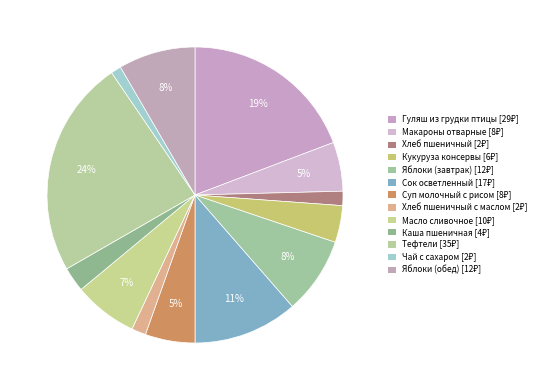

How many slices are in this pie chart?

13